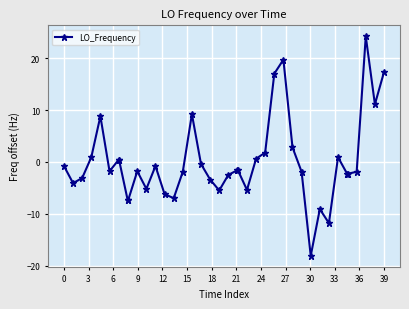

What is the minimum value shown in the chart?

-18.1